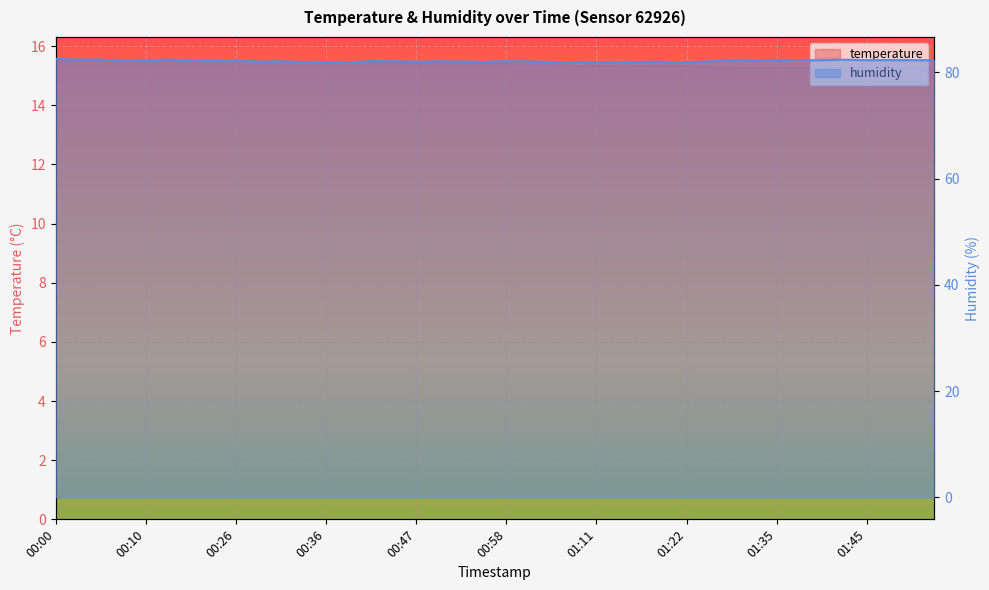

Is it true that temperature equals 26.6 at 00:21?

False